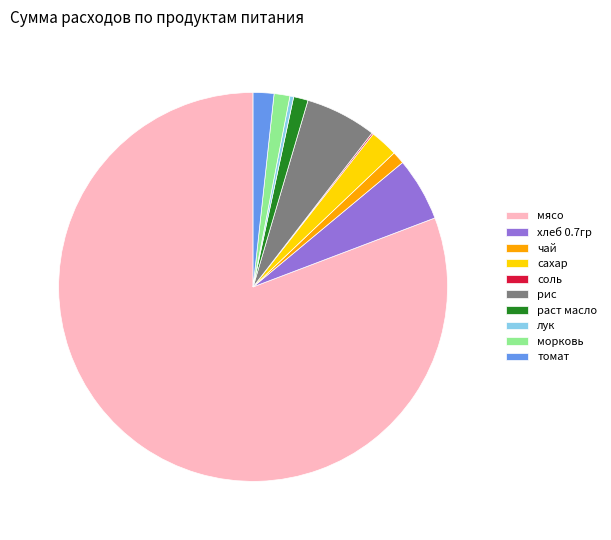

Combined, do лук and мясо account for over 50%?

Yes